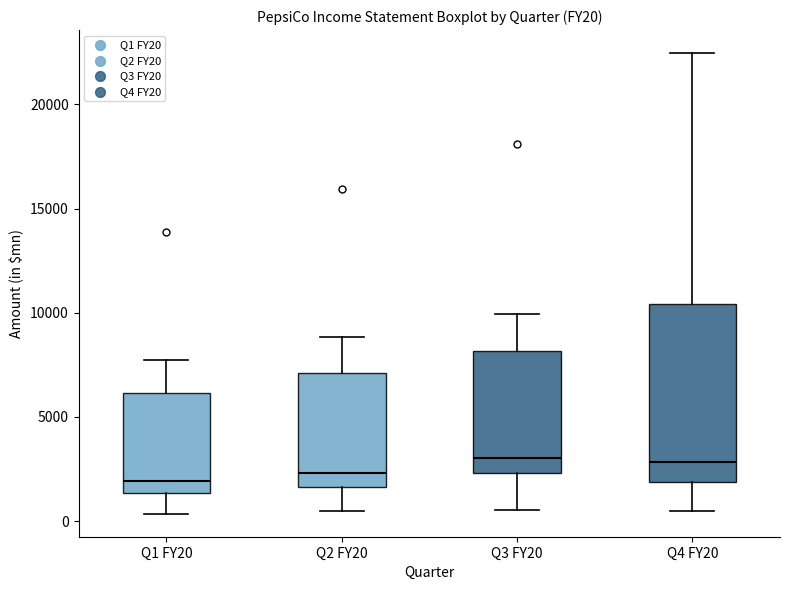

Reading left to right, read every box against the y-axis: the position of its median line, the range the box covers, and the ends of its whiskers. The values are not printed on the chart, so give them approximately, as read against the axis.

Q1 FY20: median 2000, box 1500 to 6000, whiskers 500 to 8000
Q2 FY20: median 2500, box 1500 to 7000, whiskers 500 to 9000
Q3 FY20: median 3000, box 2500 to 8000, whiskers 500 to 10000
Q4 FY20: median 3000, box 2000 to 10500, whiskers 500 to 22500